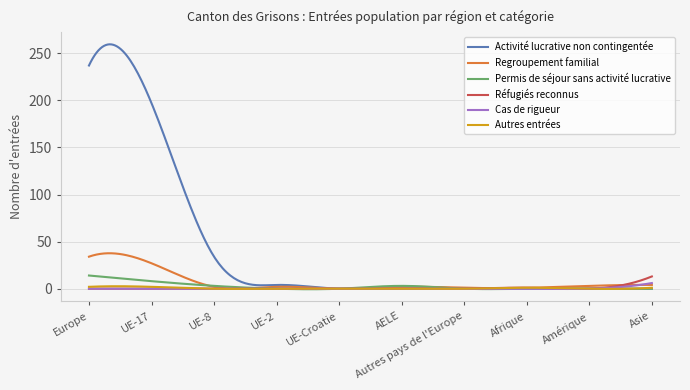

What is the maximum value shown in the chart?

259.5